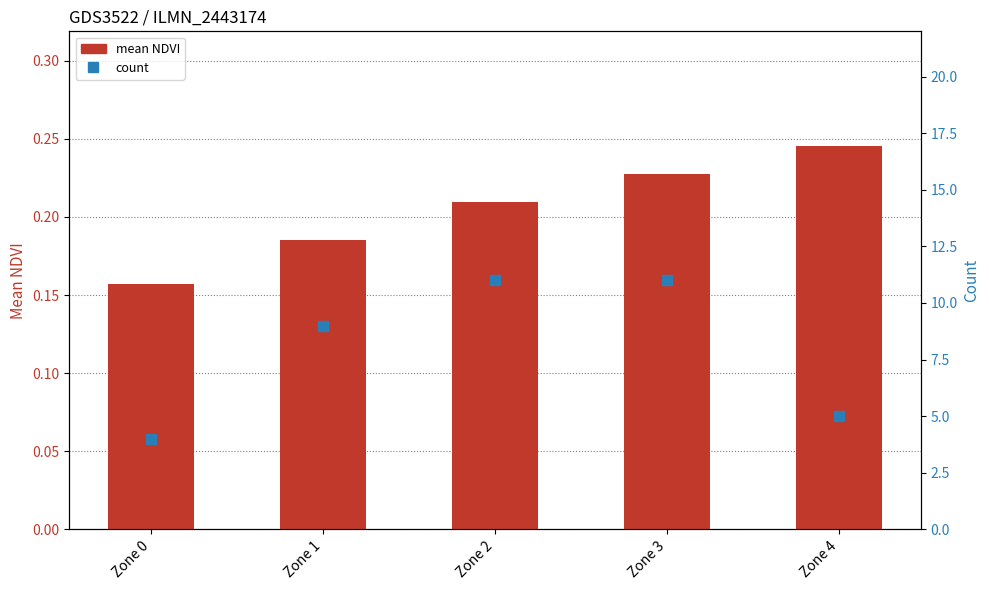

Which series reaches the maximum Y coordinate?

count